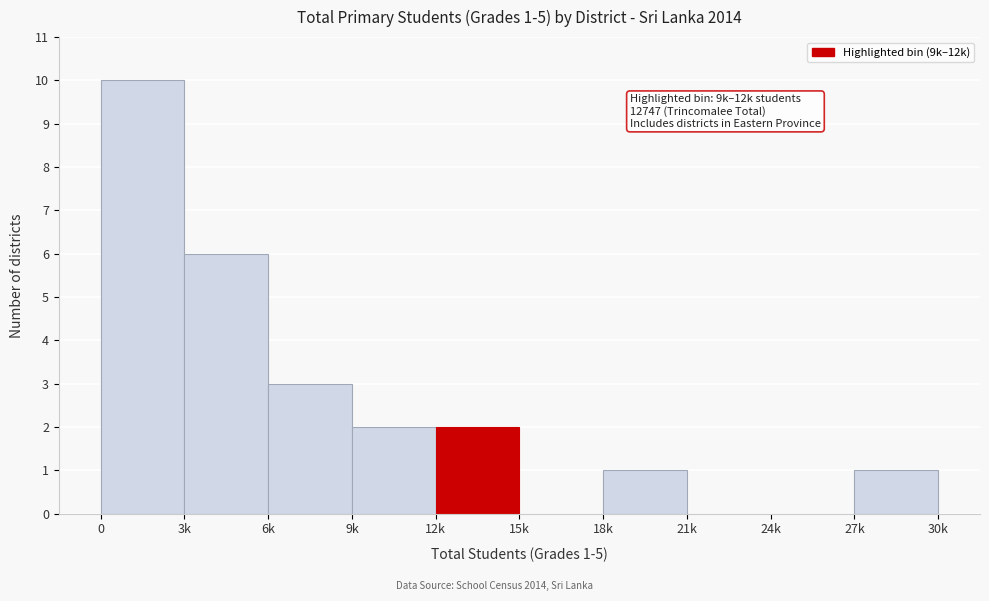

Reading left to right, what are all the values shown in this chart?

0=10	3k=6	6k=3	9k=2	12k=2	15k=0	18k=1	21k=0	24k=0	27k=1